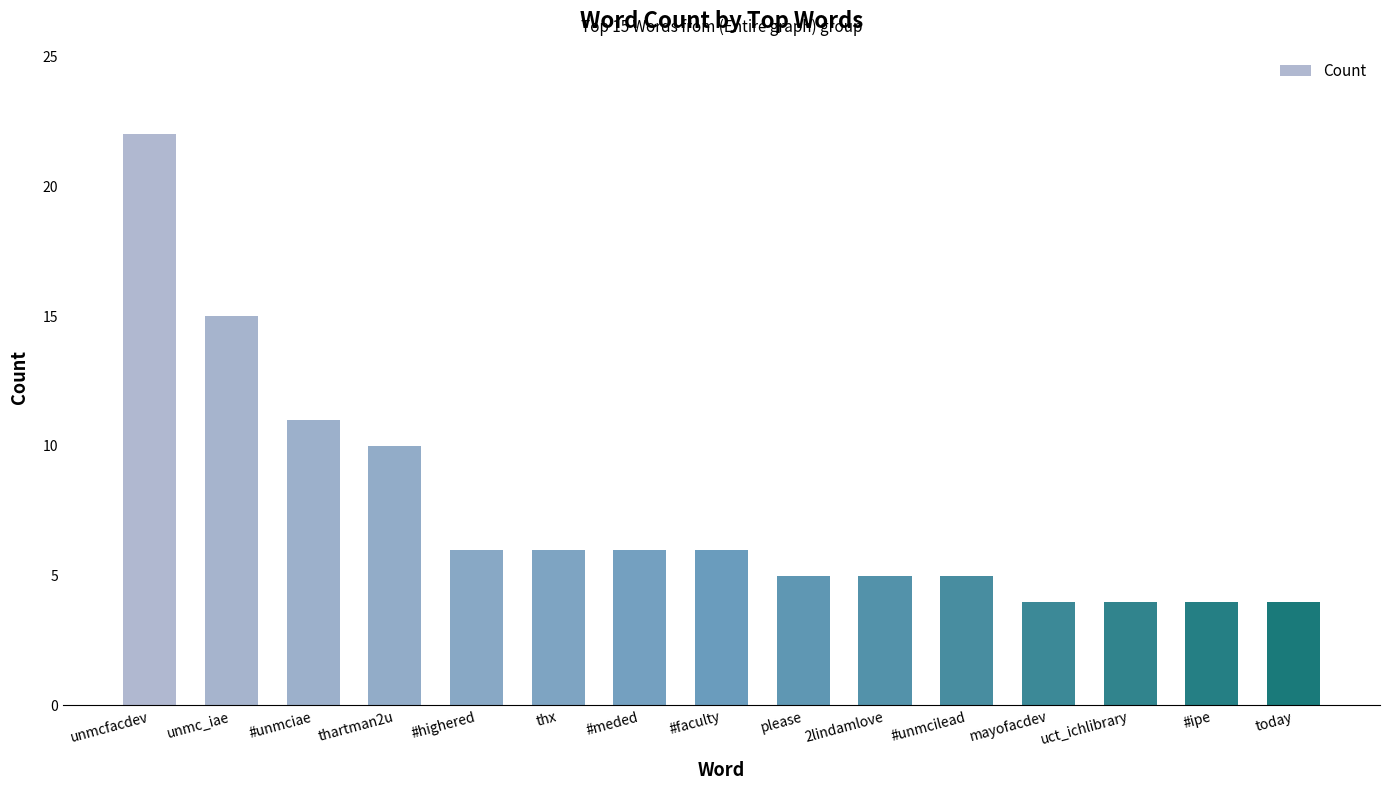

What is the minimum value shown in the chart?

4